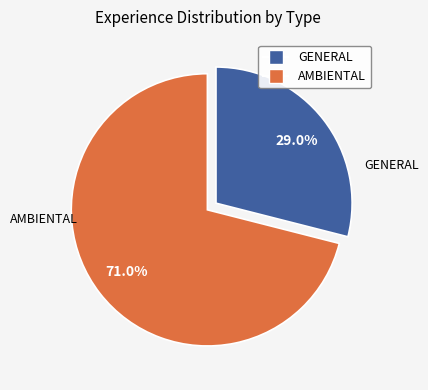

Is there any slice that represents more than half of the pie?

Yes